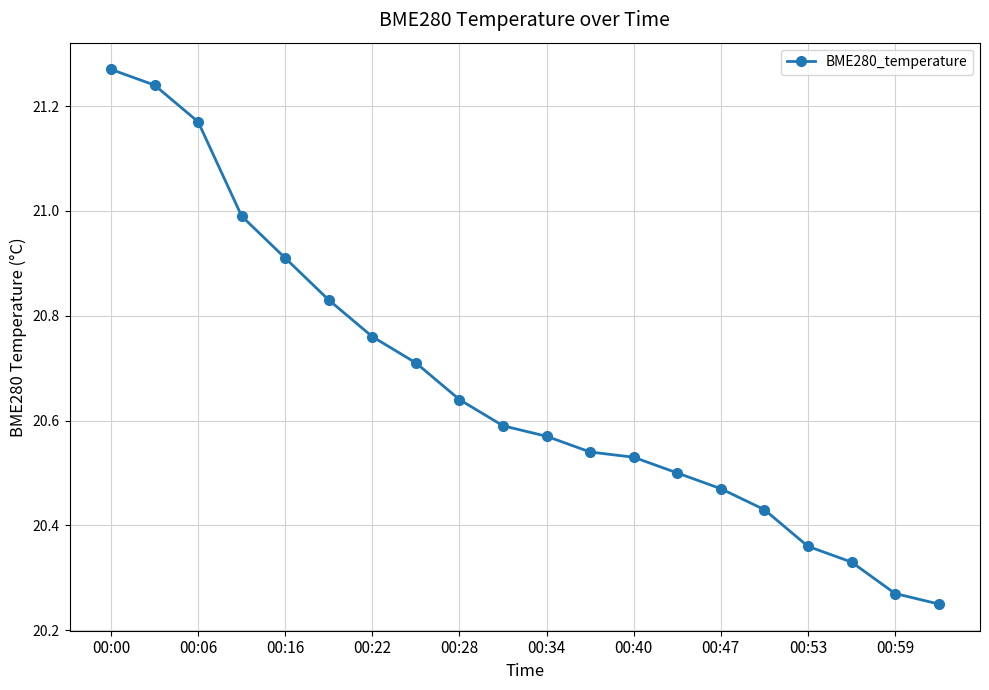

What is the average value?

20.7